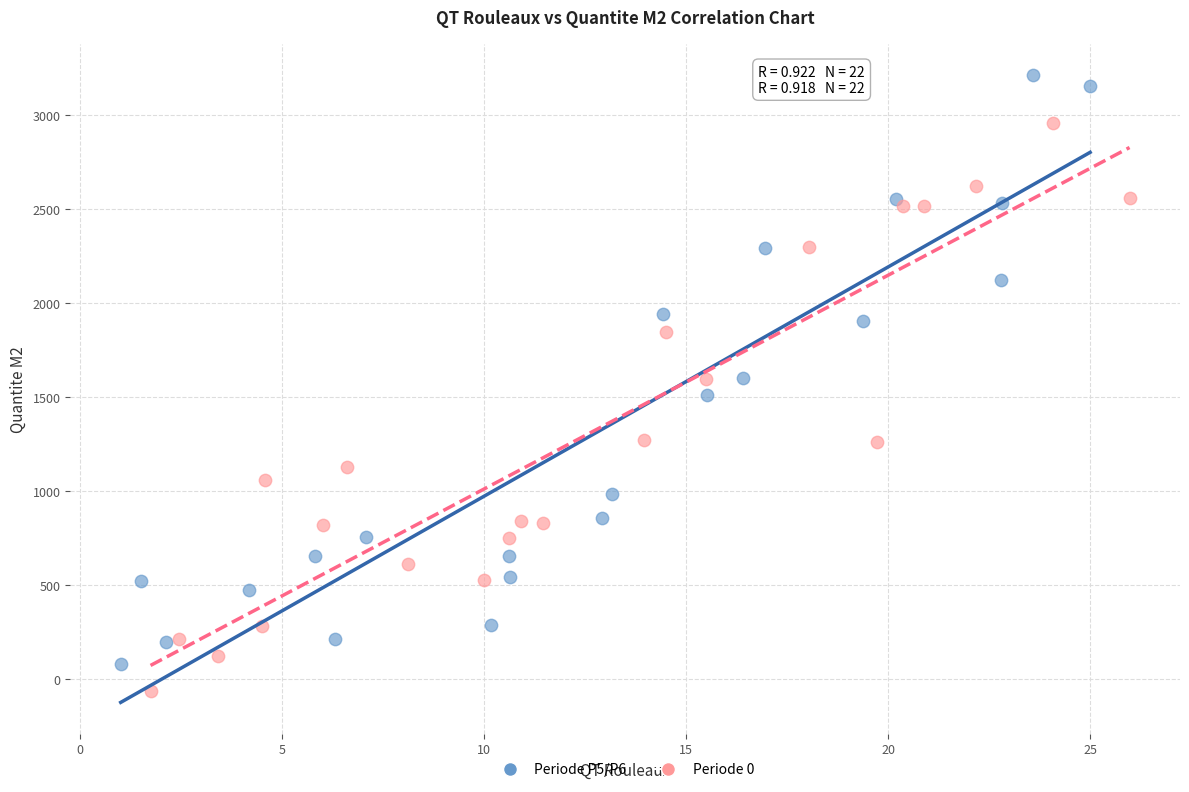

Which series reaches the minimum Y coordinate?

Periode 0